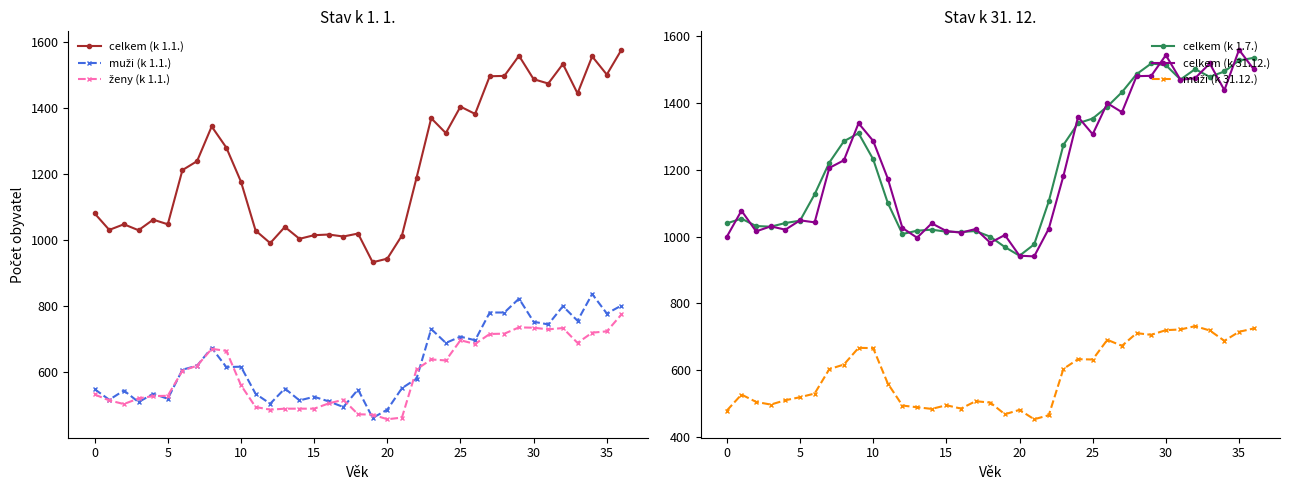

Is it true that celkem (k 1.1.) equals 1486 at 30?

True